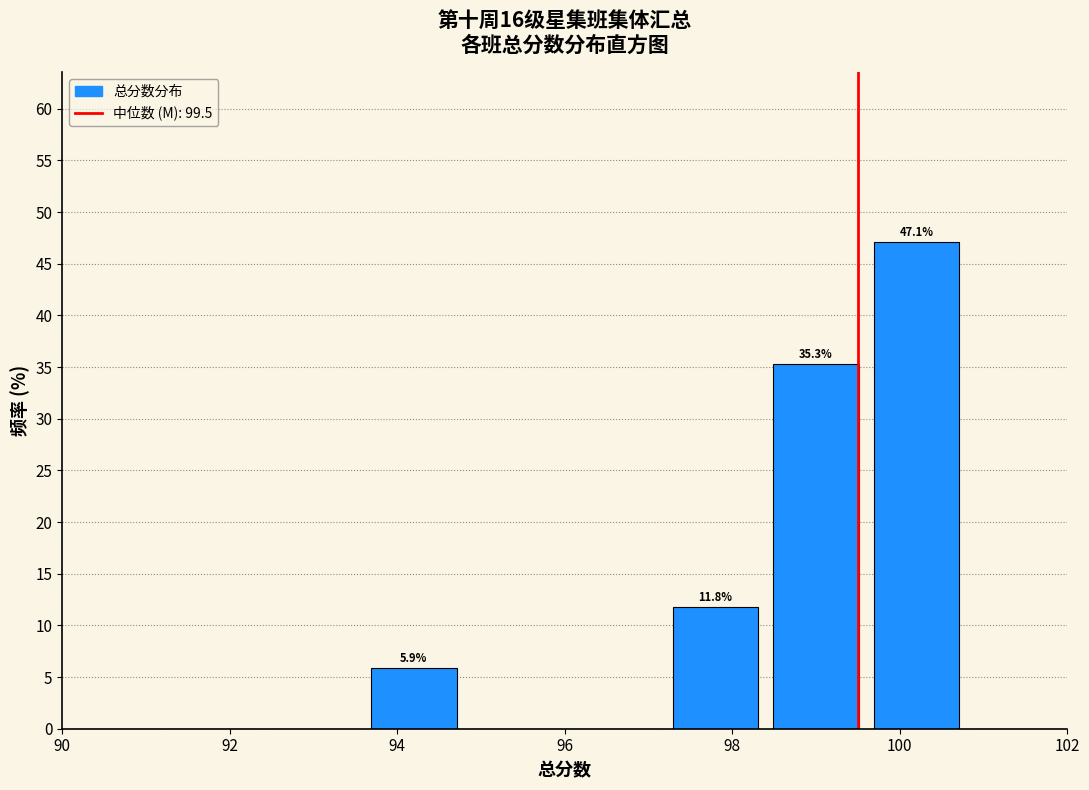

Over which range of the x-axis is the bar tallest?

99.6 to 100.8